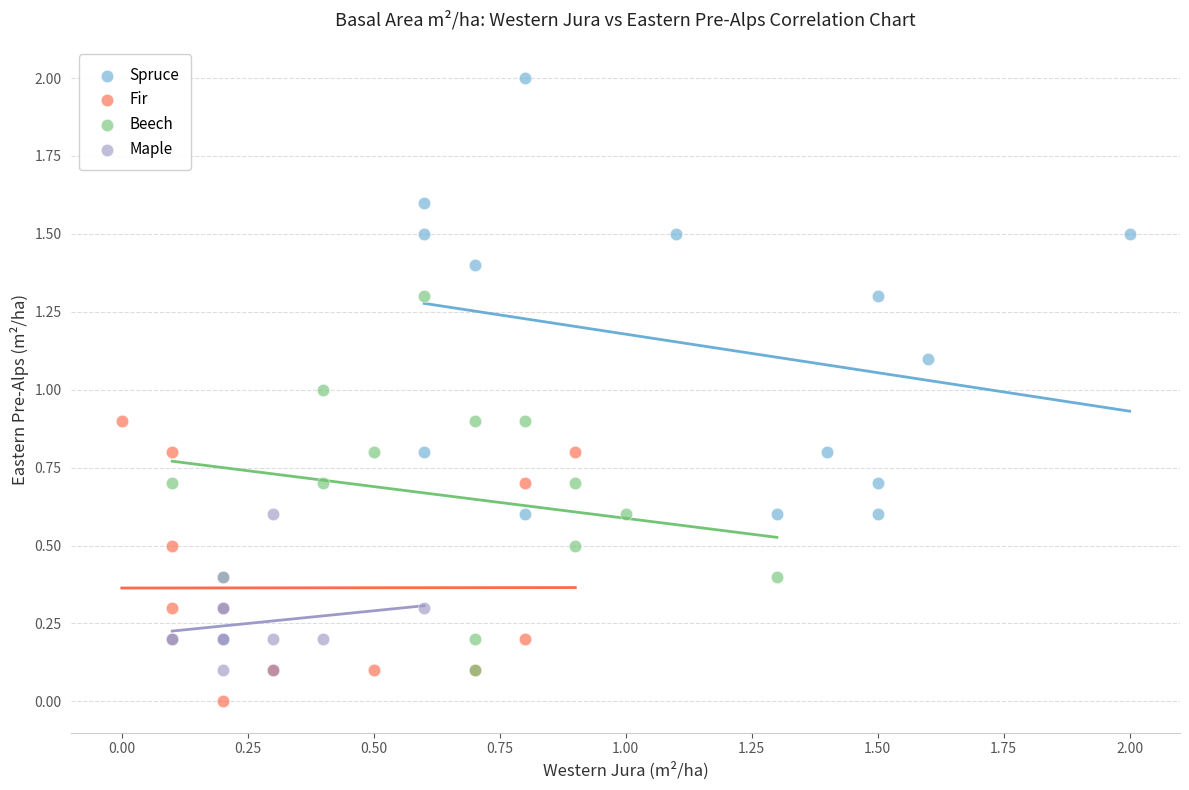

Which series has the largest Y range (max minus min)?

Spruce